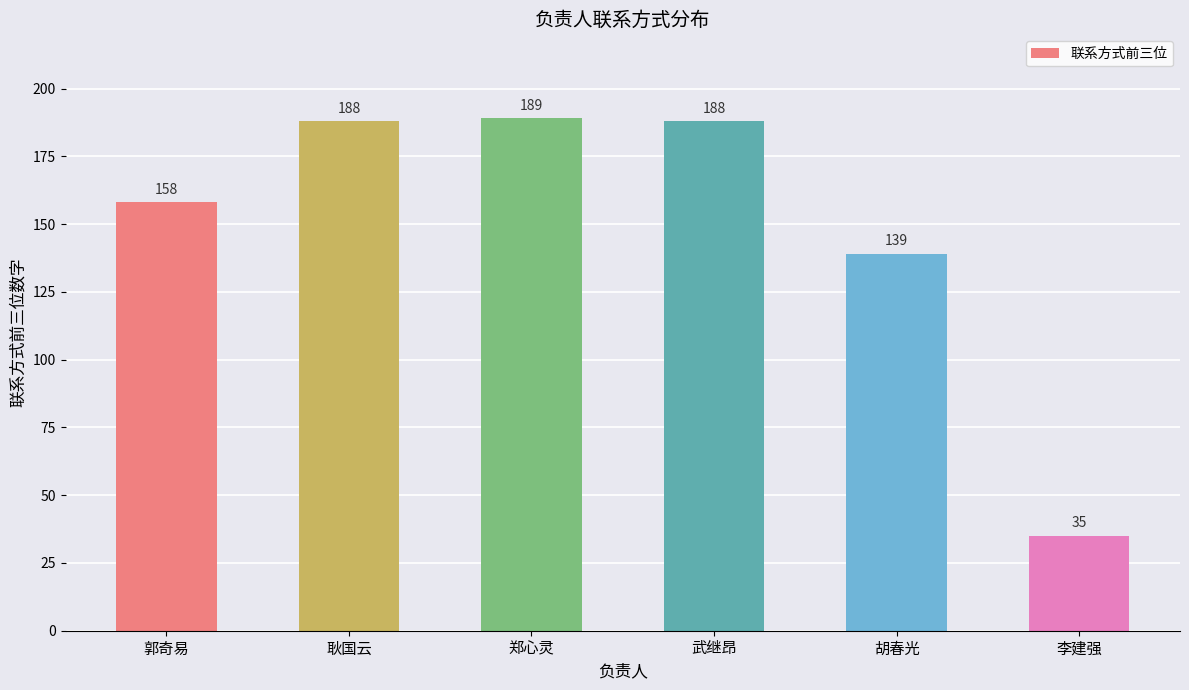

How many series are shown in this chart?

1